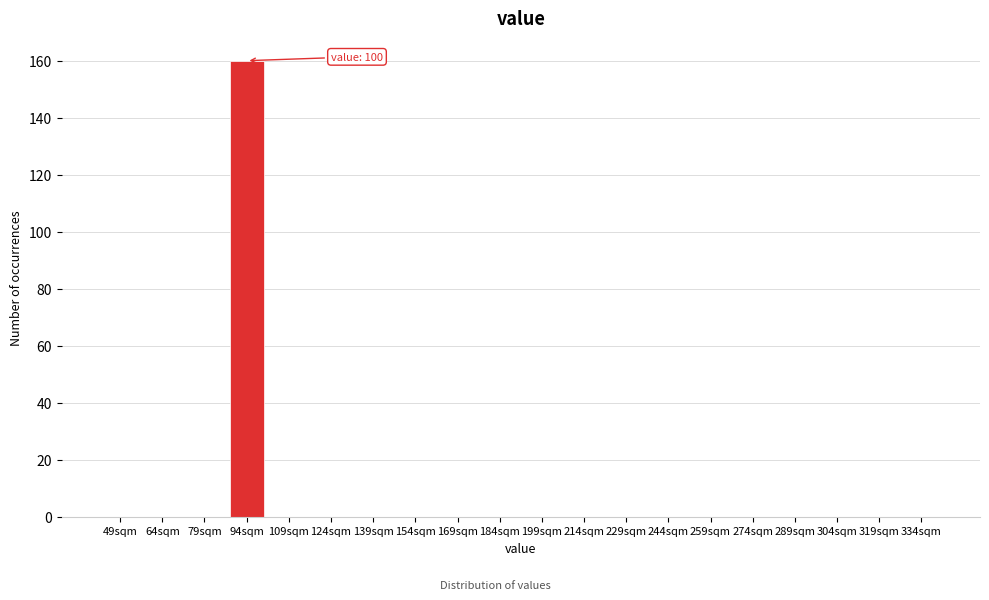

Reading left to right, transcribe all the data shown in this chart.

49sqm=0	64sqm=0	79sqm=0	94sqm=160	109sqm=0	124sqm=0	139sqm=0	154sqm=0	169sqm=0	184sqm=0	199sqm=0	214sqm=0	229sqm=0	244sqm=0	259sqm=0	274sqm=0	289sqm=0	304sqm=0	319sqm=0	334sqm=0